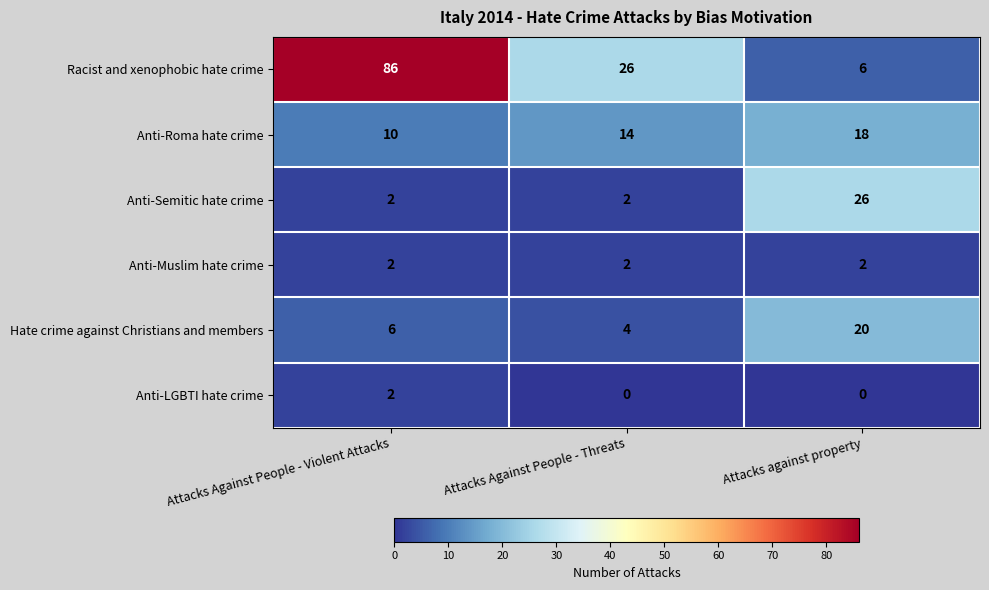

Which series has the largest total across all categories?

Racist and xenophobic hate crime